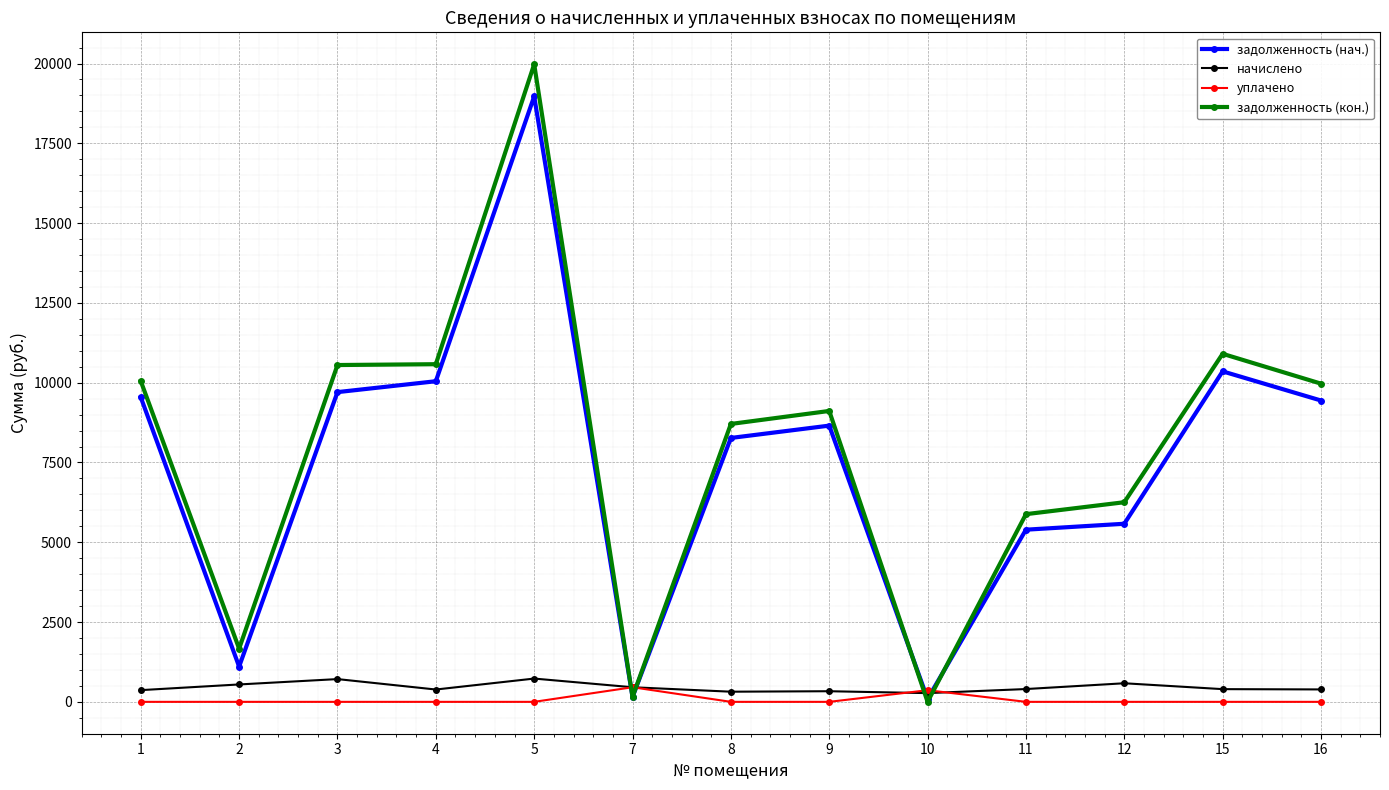

Is this an area chart (filled region under the line)?

No